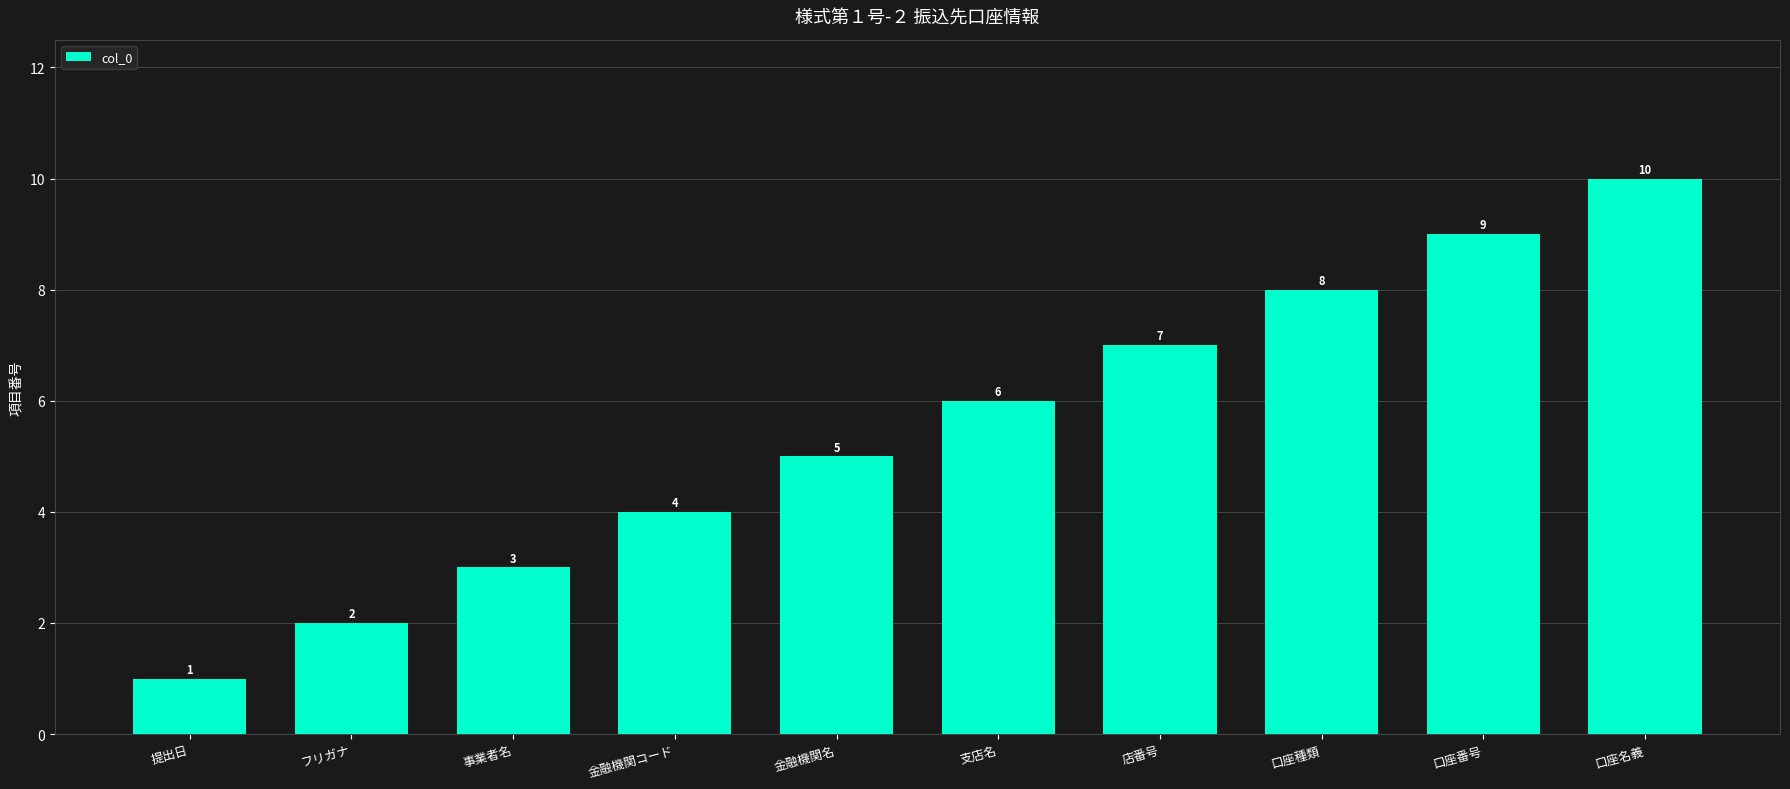

Where is the data nearest to the value 5?

金融機関名